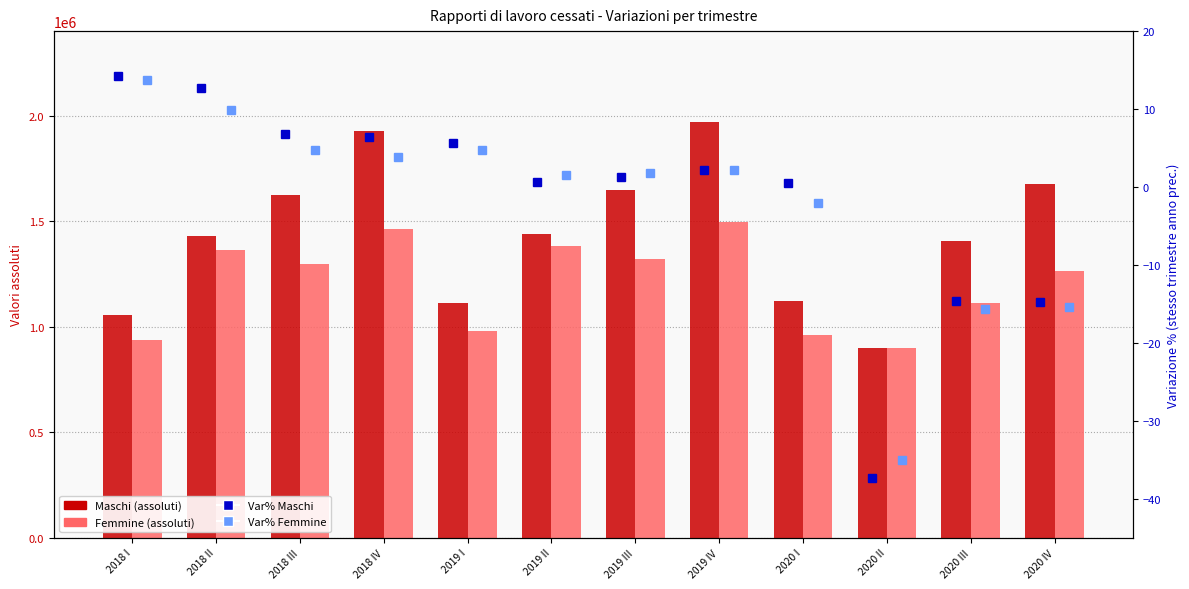

Which series has the largest range (max minus min)?

Maschi (assoluti)